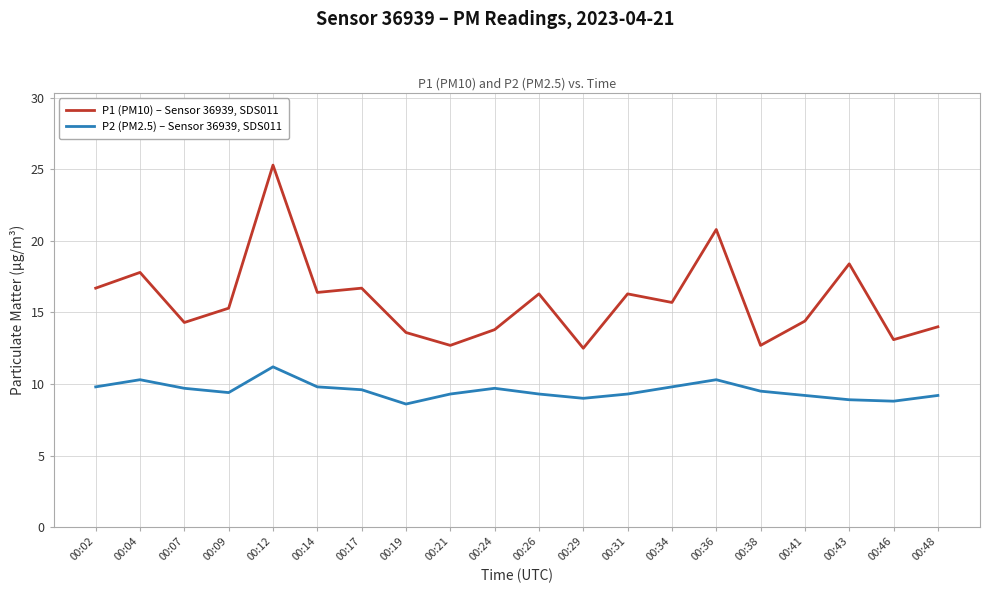

The P2 (PM2.5) – Sensor 36939, SDS011 series shows 12.6 at 00:24. True or false?

False